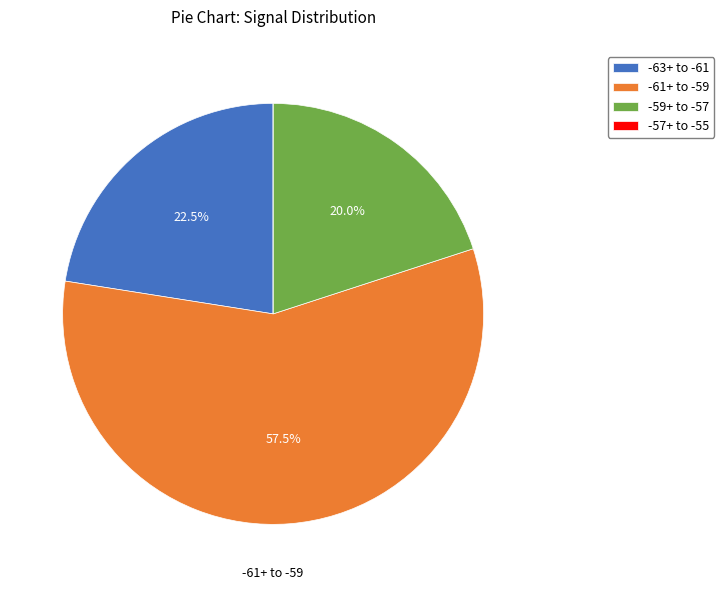

Which category has the biggest portion of the pie?

-61+ to -59